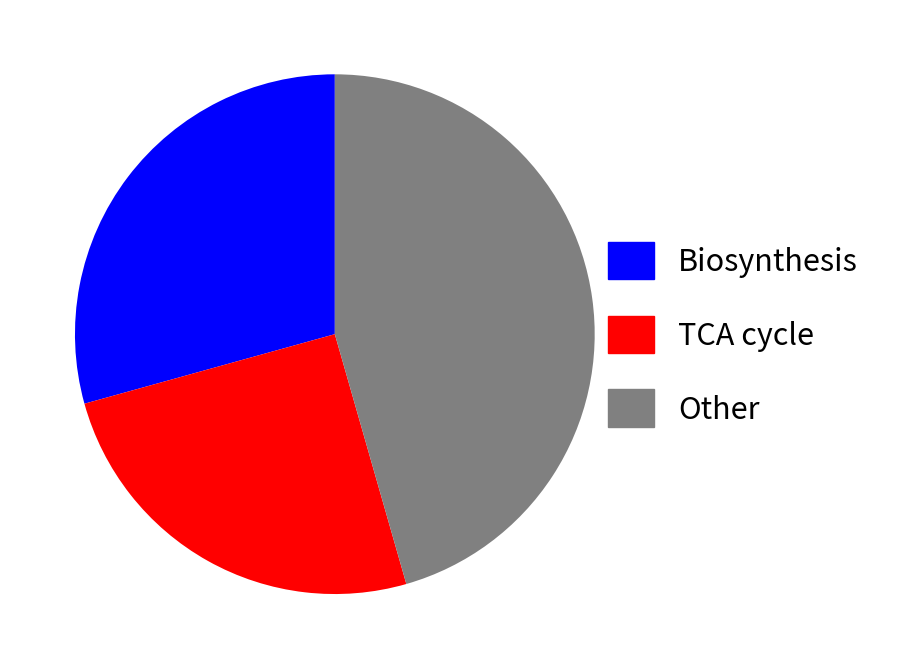

Is there any slice that represents more than half of the pie?

No